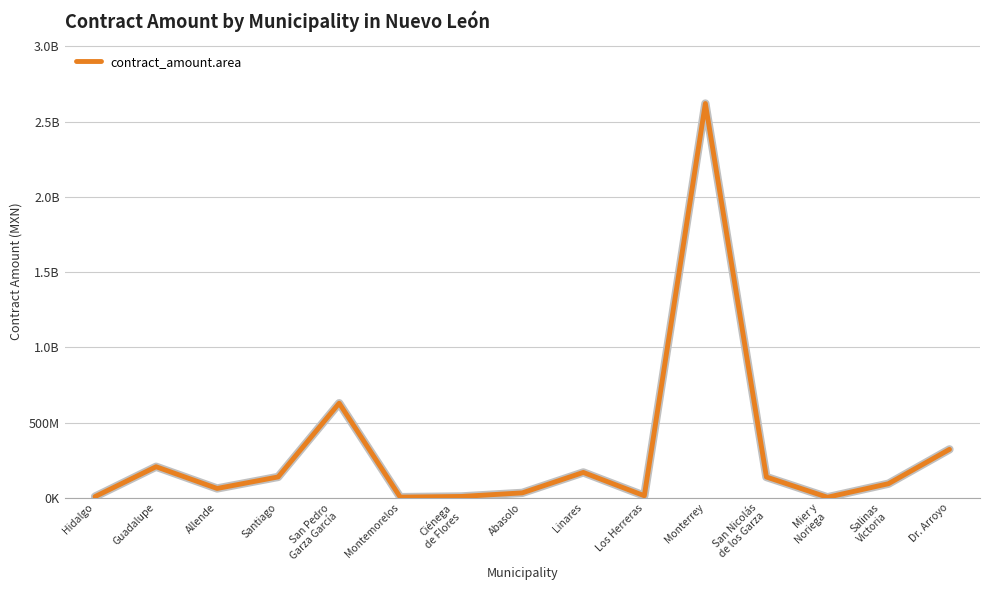

What is the value of the 6th point from the left?

4676488.9